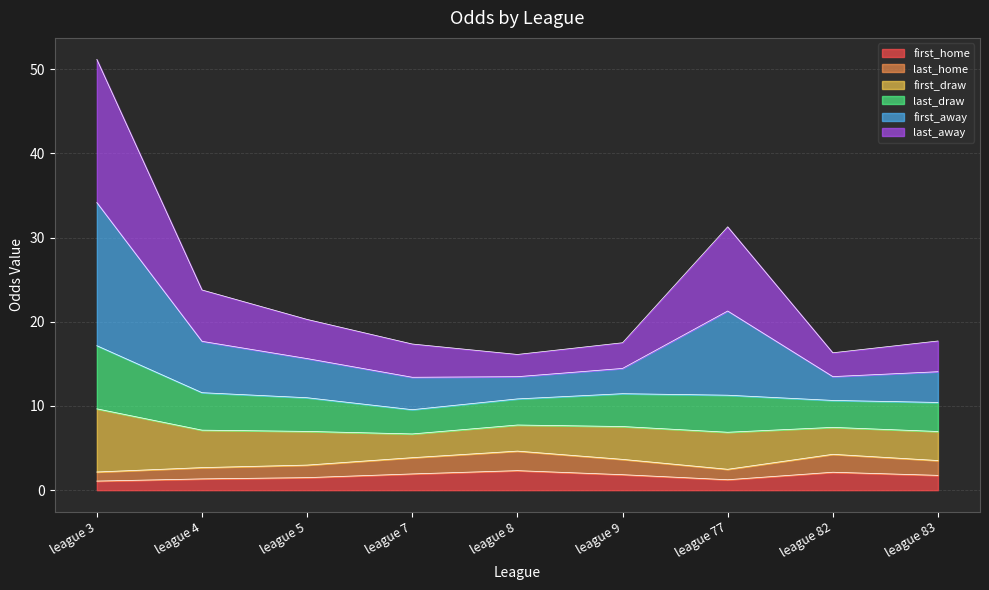

Does the chart display data point markers on the line(s)?

No